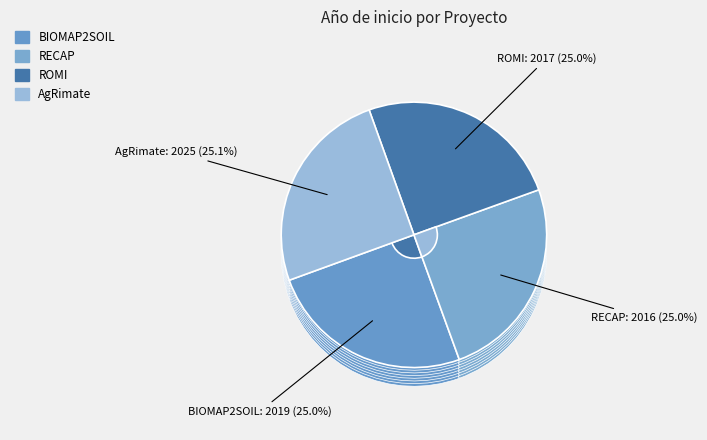

What is the smallest slice in the pie chart?

RECAP